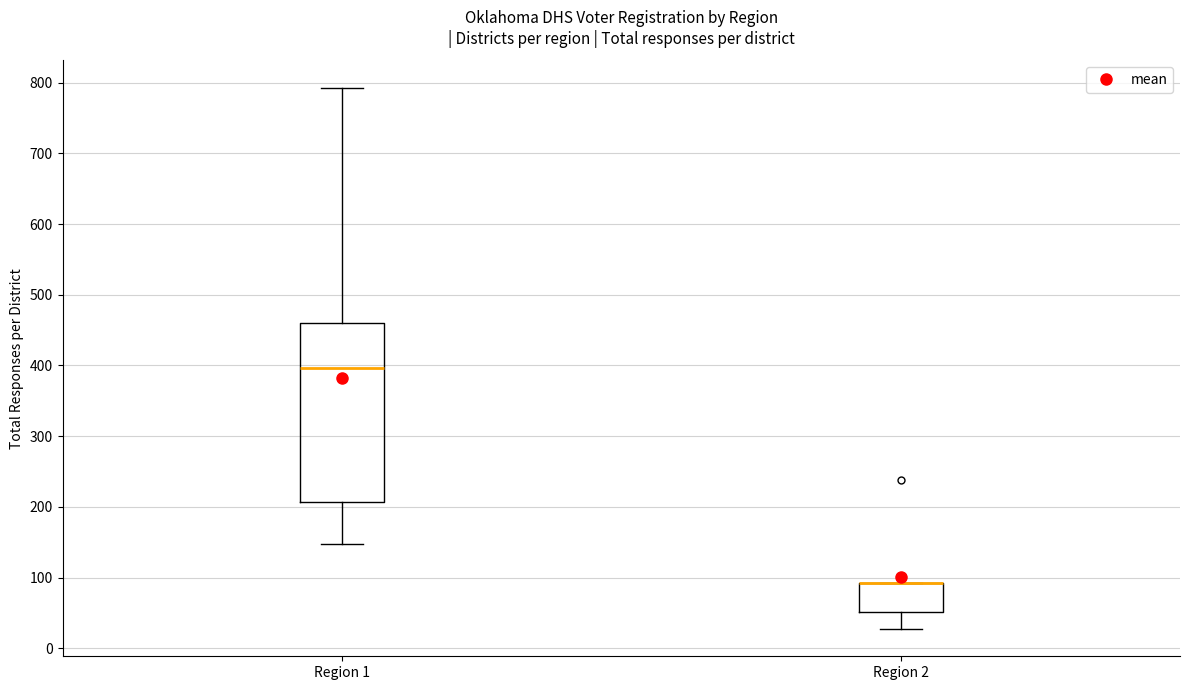

Comparing the boxes themselves (not the whiskers), which one is the tallest?

Region 1